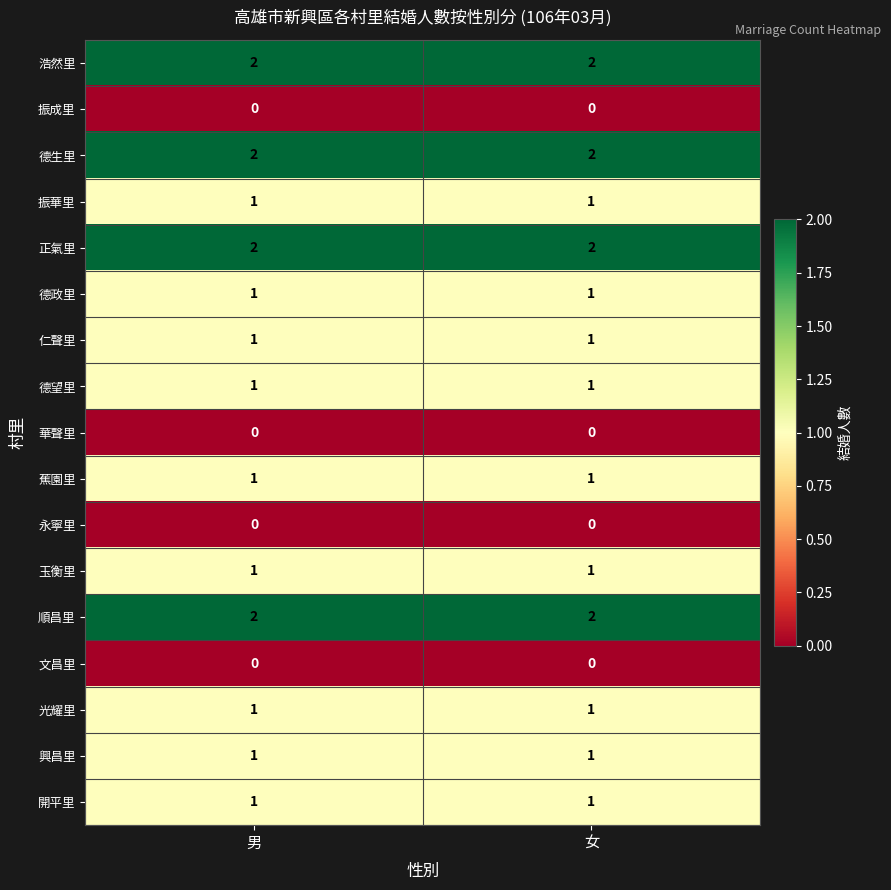

The 仁聲里 series shows 0 at 女. True or false?

False